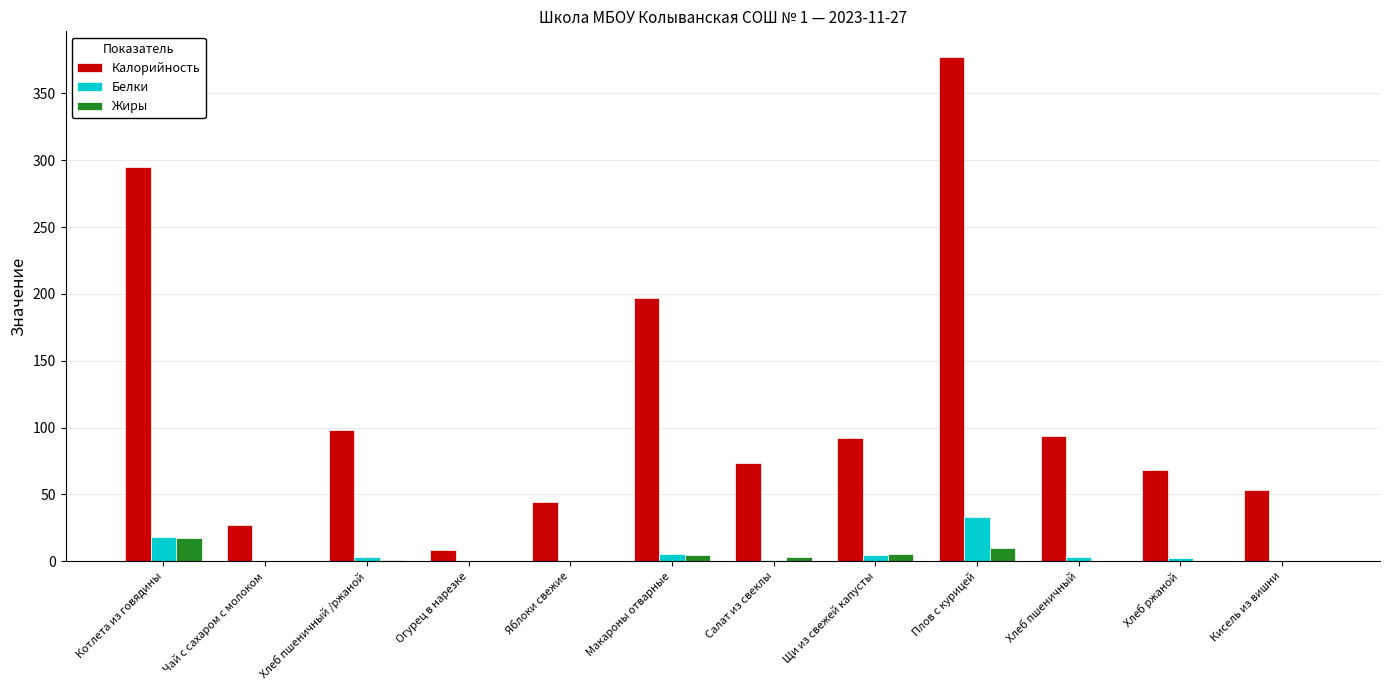

Is the value of Жиры at Огурец в нарезке greater than the value of Белки at Макароны отварные?

No